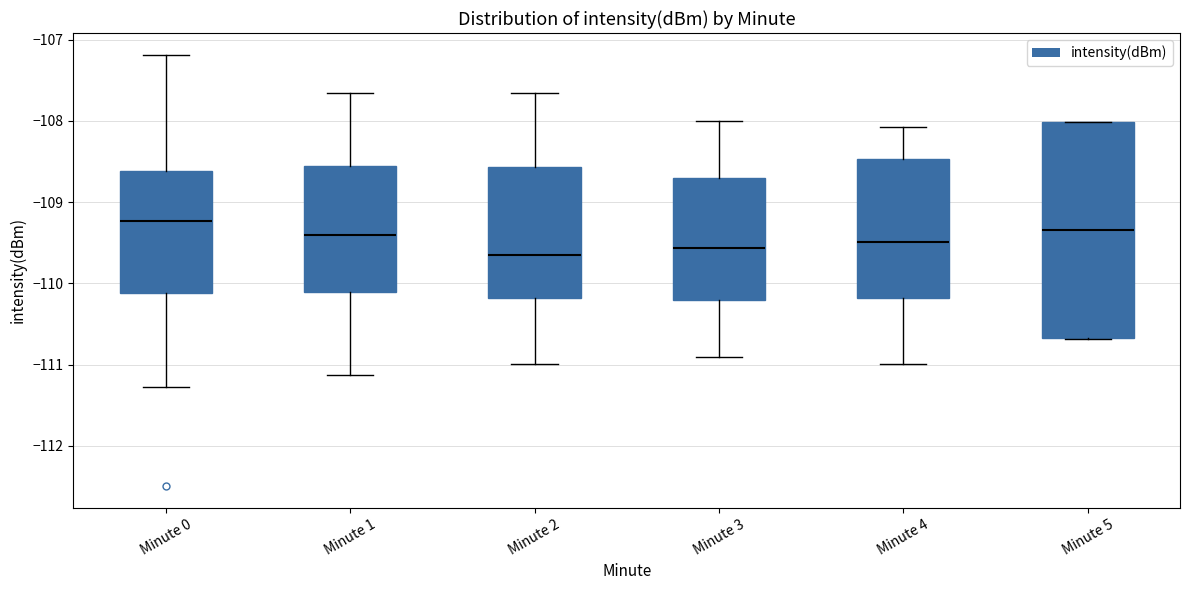

Where does the upper whisker of the box for Minute 0 end on the y-axis? The values are not printed on the chart, so give them approximately, as read against the axis.

-107.2